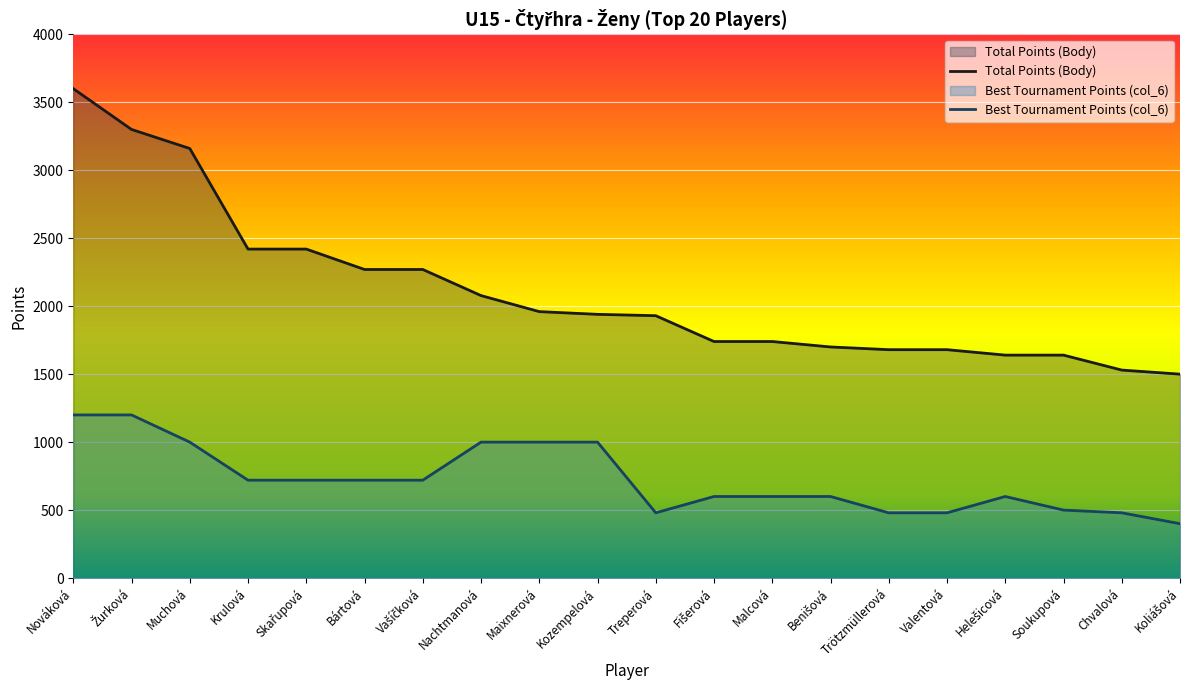

What is the total value across all series at Nachtmanová?

3078